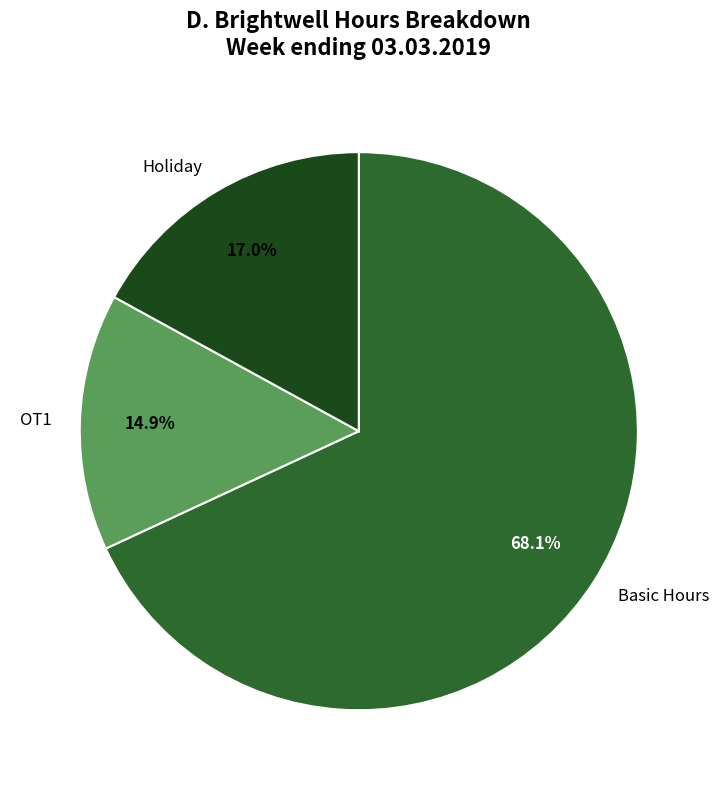

Between Holiday and OT1, which is larger?

Holiday